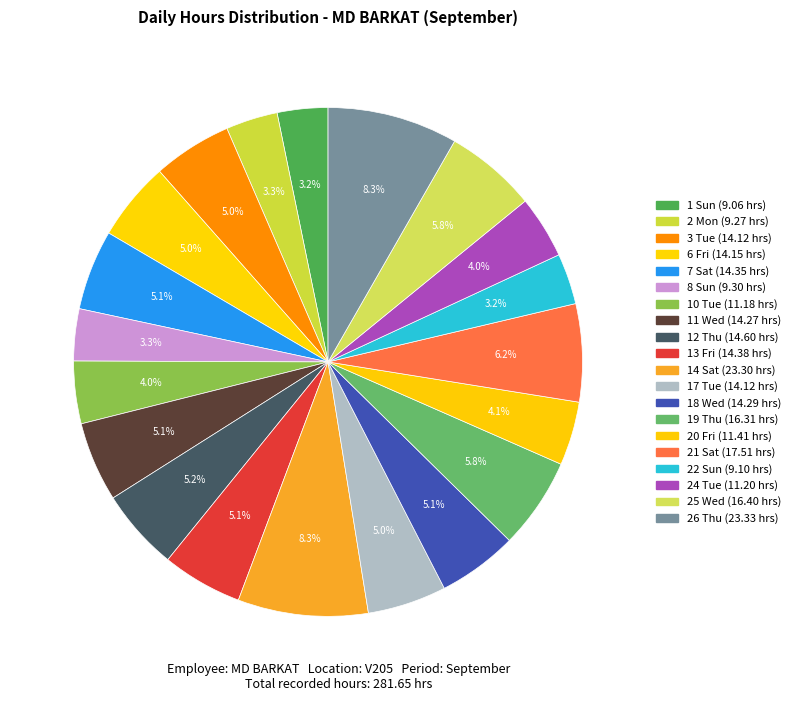

What is the ratio of the value at 25 Wed to the value at 12 Thu?

1.1